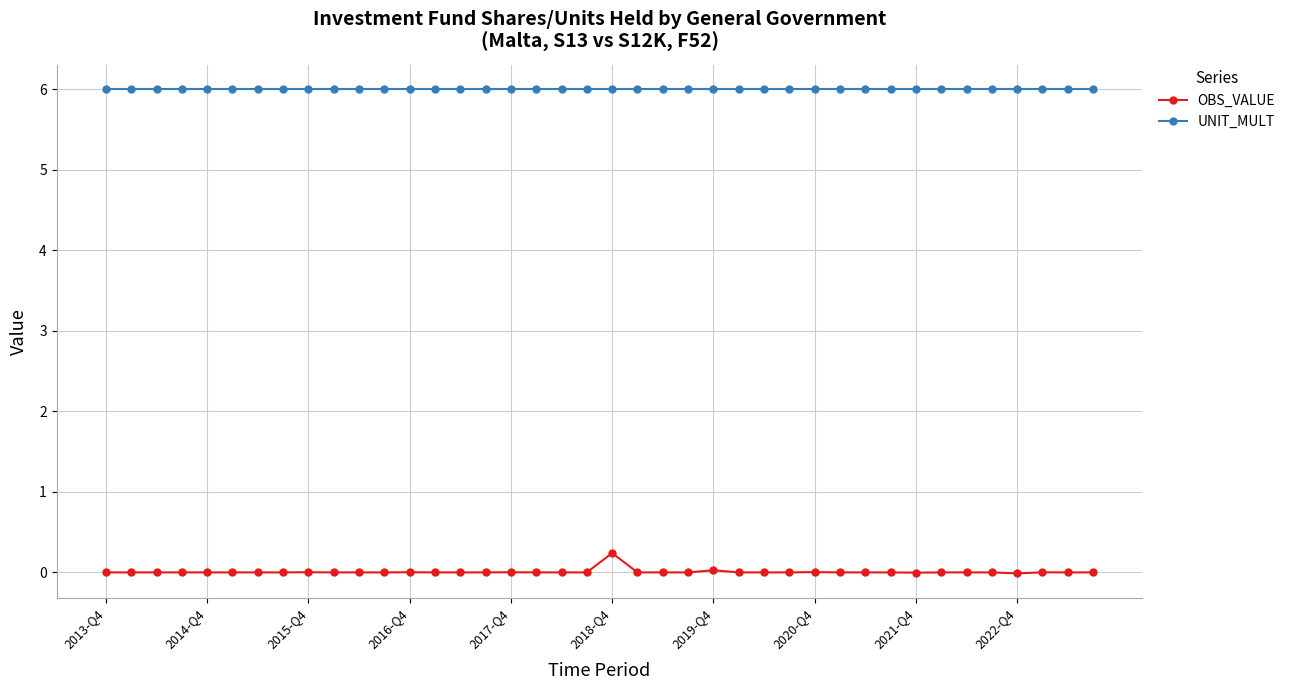

Count the number of data series in this chart.

2